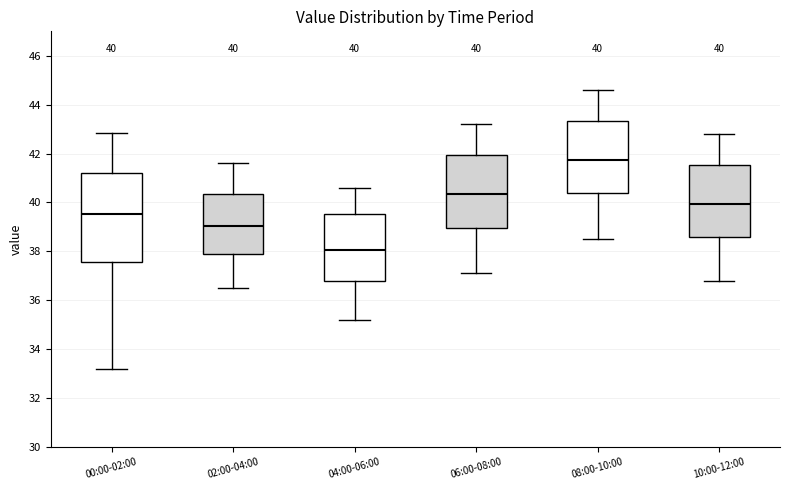

Which box has the highest median line?

08:00-10:00